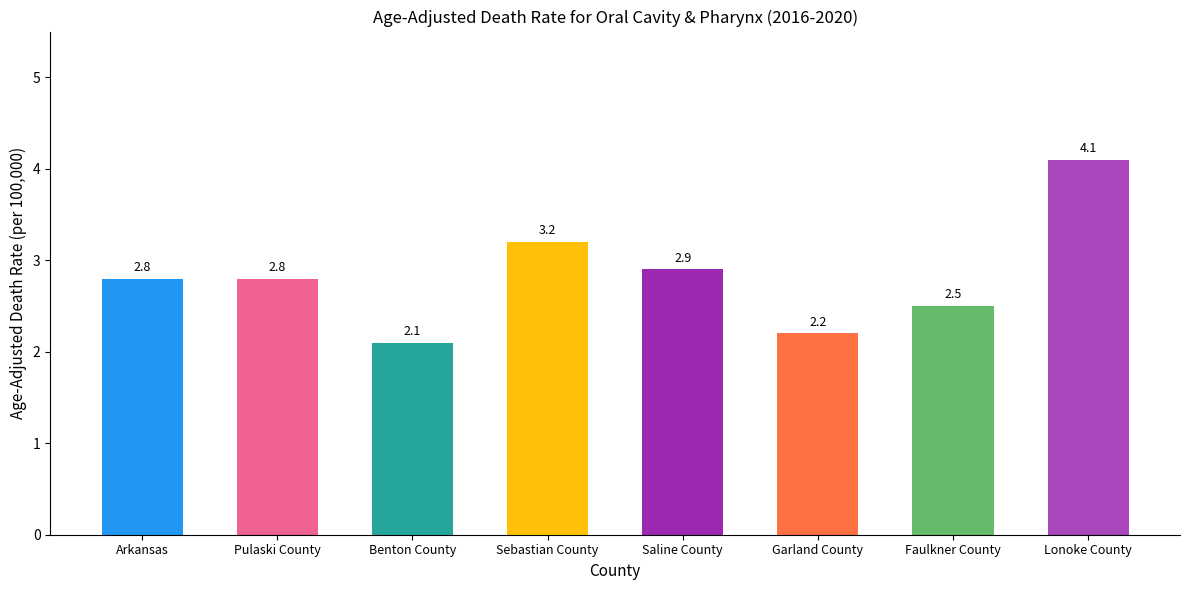

What position from the right is Arkansas?

8